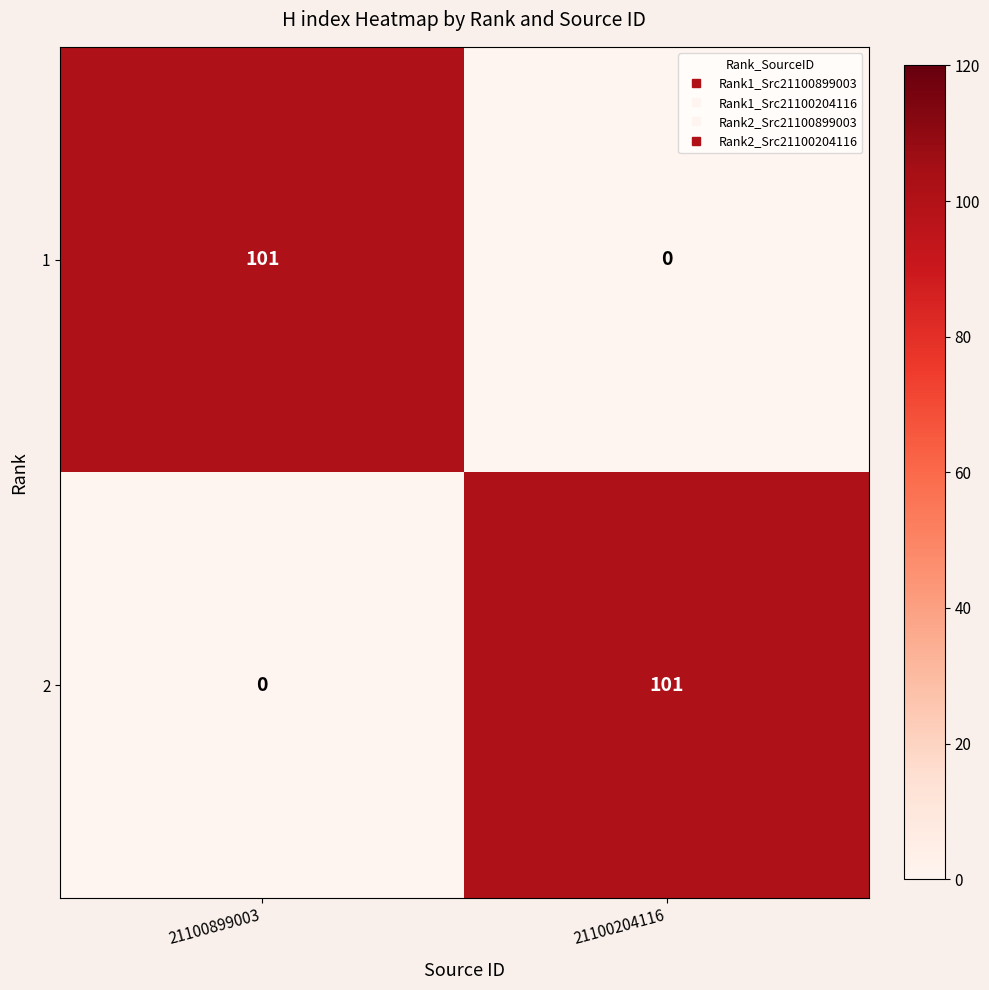

What is the greatest value displayed?

101